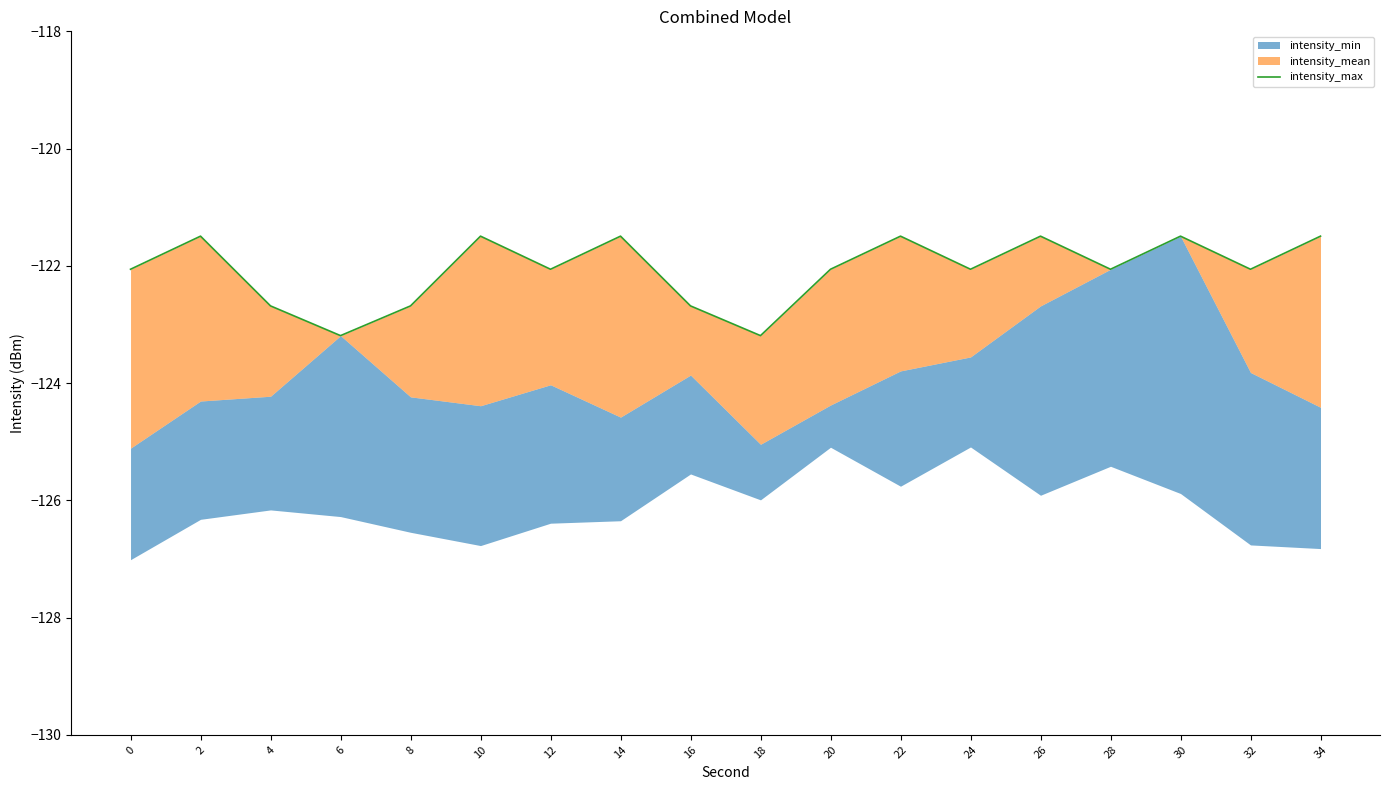

Between 10 and 14, which is larger?

10